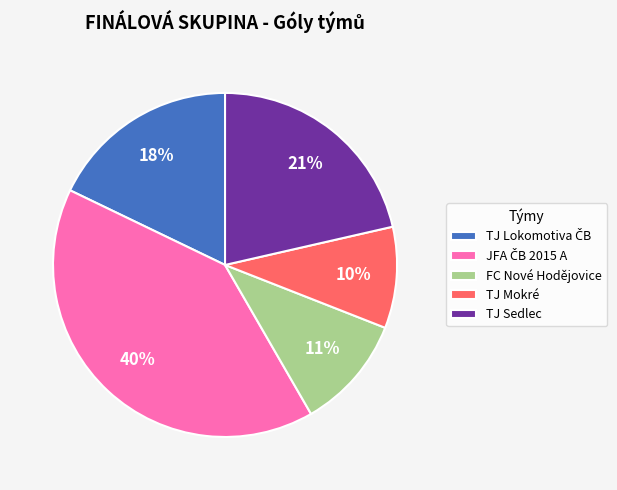

To the nearest percent, what is the average slice percentage?

20%